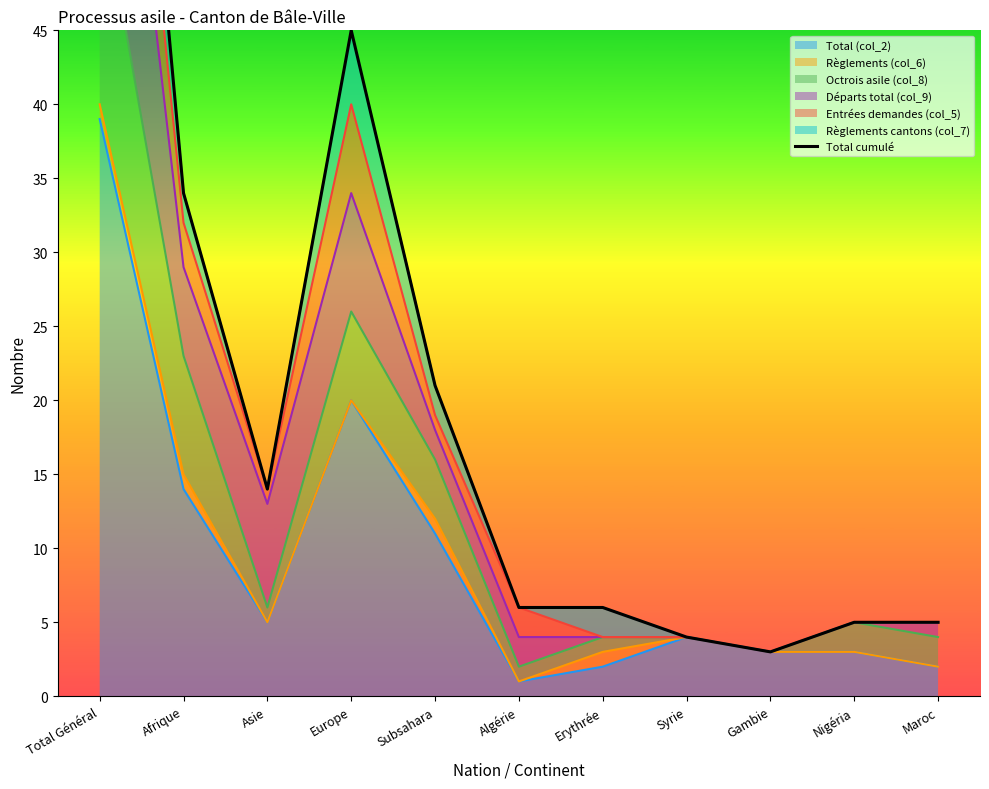

What is the label of the 8th point from the right?

Europe